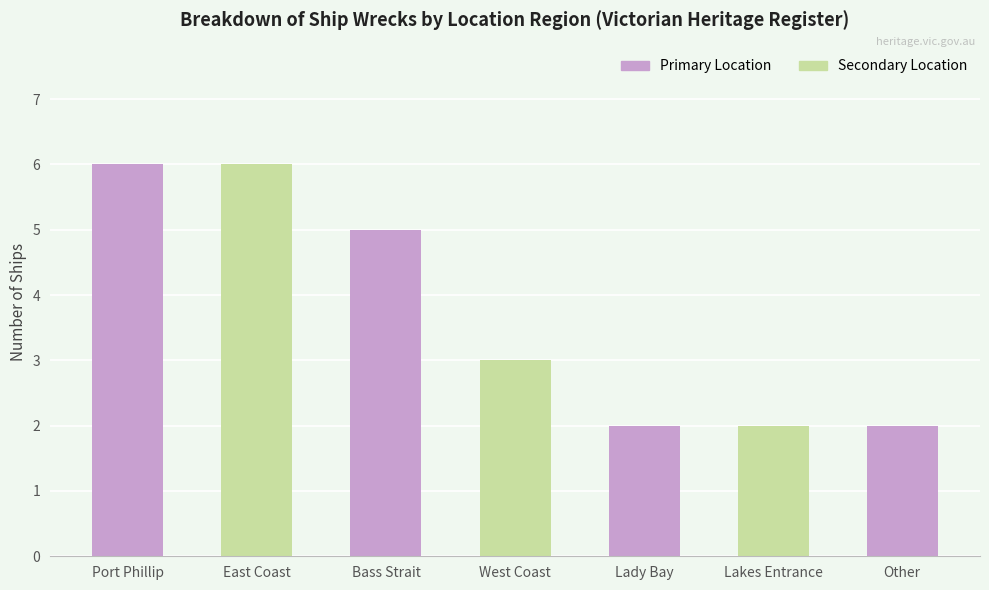

What is the difference between the values at Lakes Entrance and Bass Strait?

3